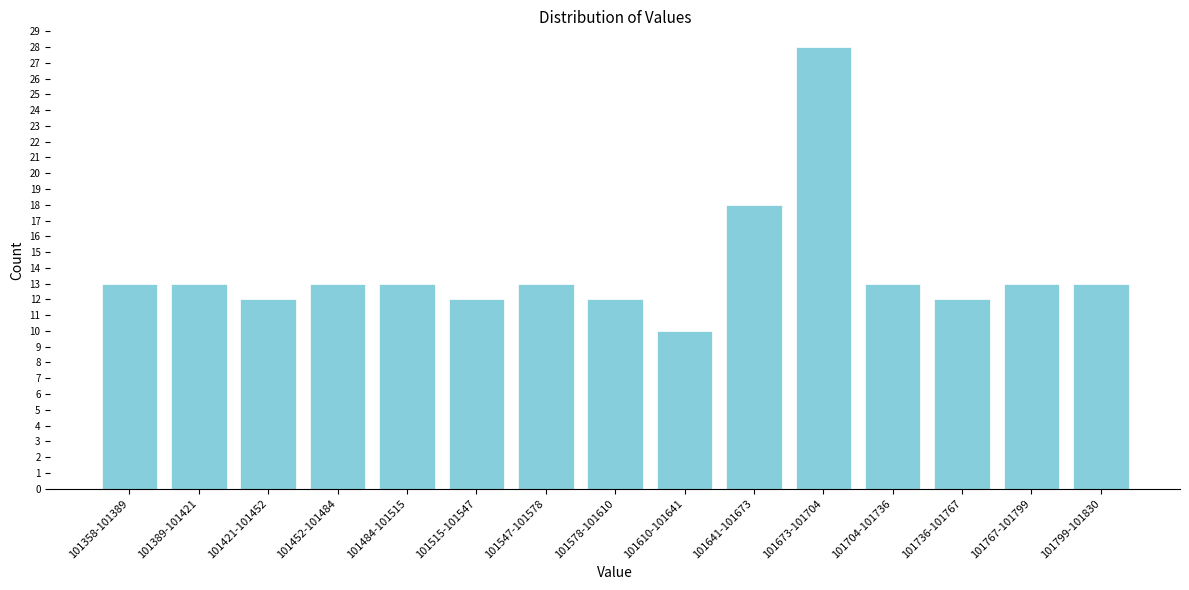

Reading right to left, extract all data points from this chart.

13	13	12	13	28	18	10	12	13	12	13	13	12	13	13